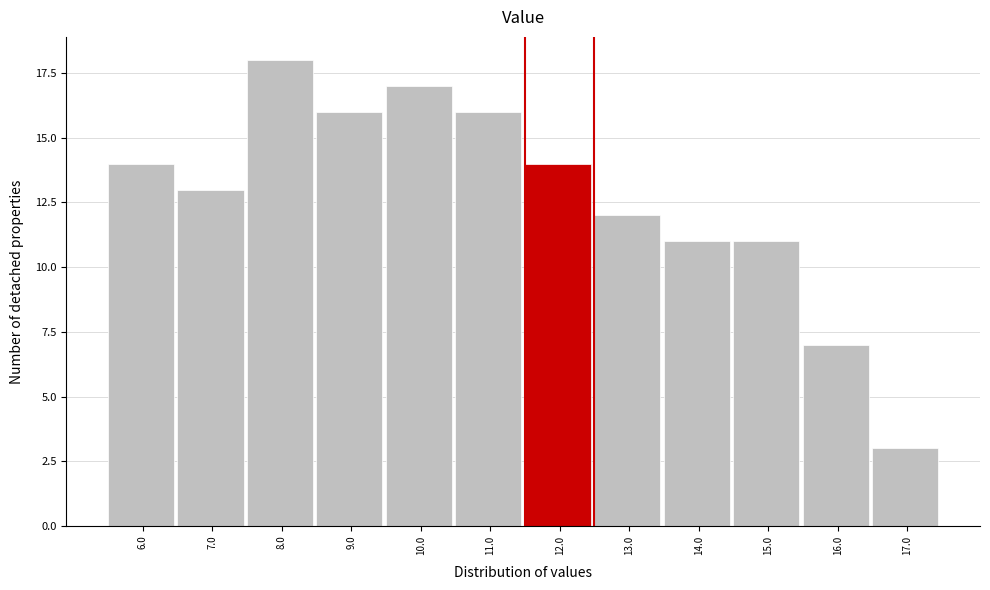

Reading right to left, extract all data points from this chart.

3	7	11	11	12	14	16	17	16	18	13	14